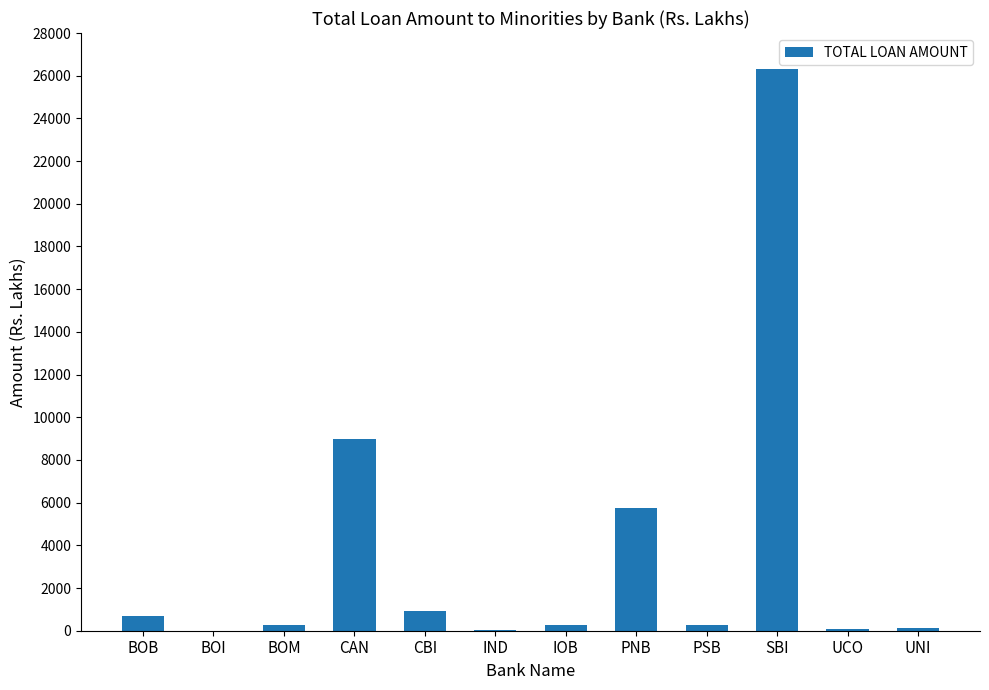

Which label corresponds to the largest value in the chart?

SBI